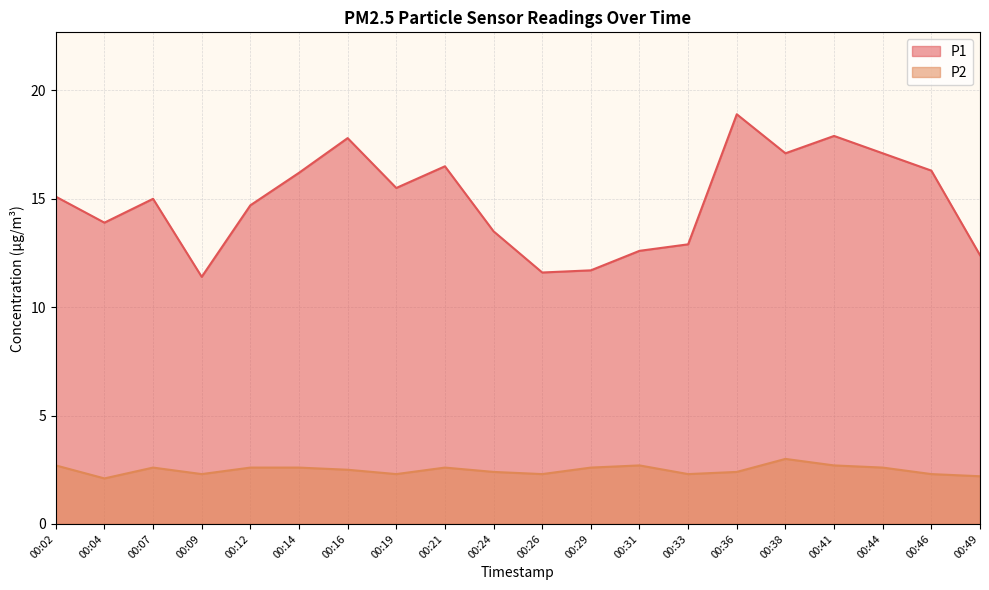

Reading left to right, transcribe all the data shown in this chart.

P1: 15.1	13.9	15.0	11.4	14.7	16.2	17.8	15.5	16.5	13.5	11.6	11.7	12.6	12.9	18.9	17.1	17.9	17.1	16.3	12.4
P2: 2.7	2.1	2.6	2.3	2.6	2.6	2.5	2.3	2.6	2.4	2.3	2.6	2.7	2.3	2.4	3.0	2.7	2.6	2.3	2.2